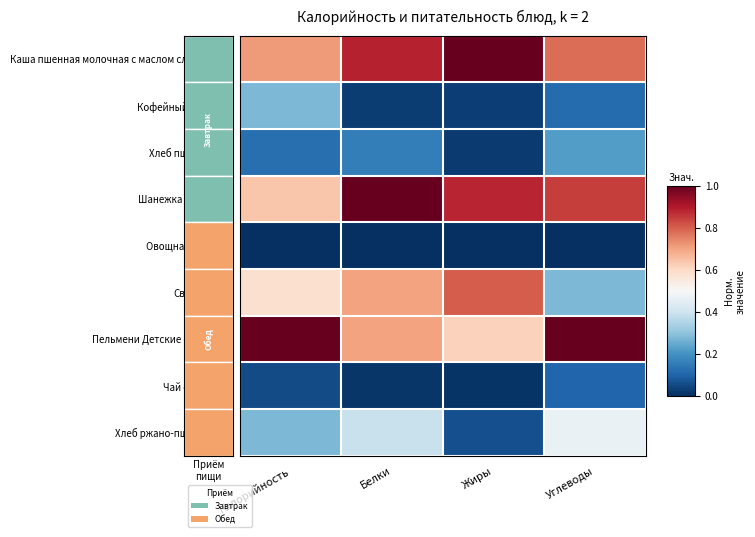

Which series changed the most between Калорийность and Жиры?

Пельмени Детские отварные